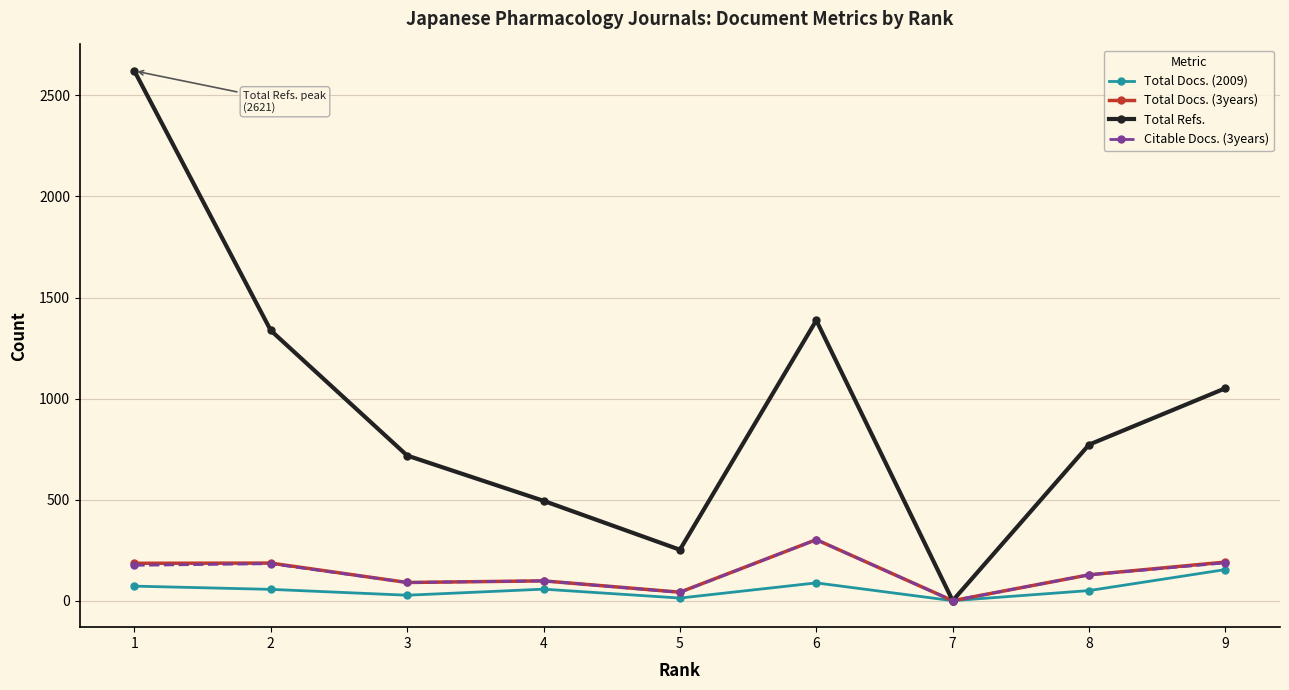

Is the value of Total Docs. (2009) at 2 greater than the value of Total Docs. (3years) at 2?

No